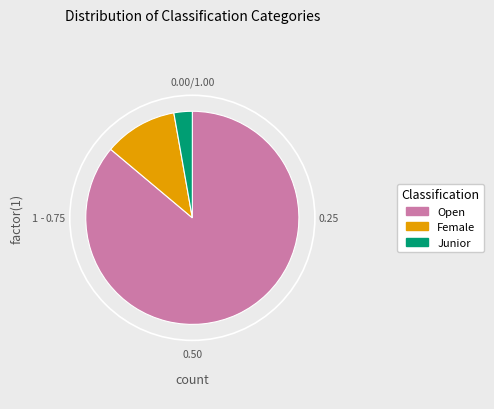

What percentage is the Junior slice, to the nearest percent?

3%